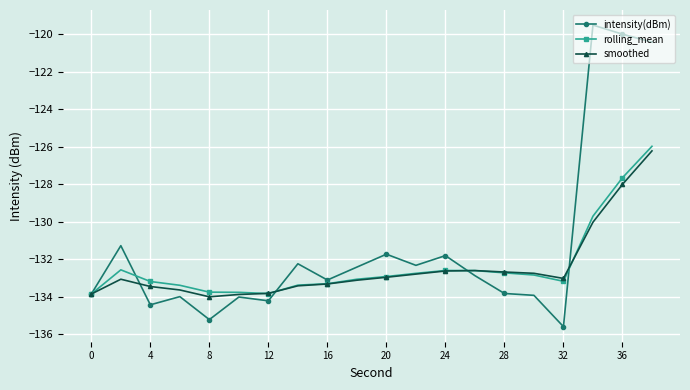

What is the value of the smoothed point at the 17th from the left?

-133.0